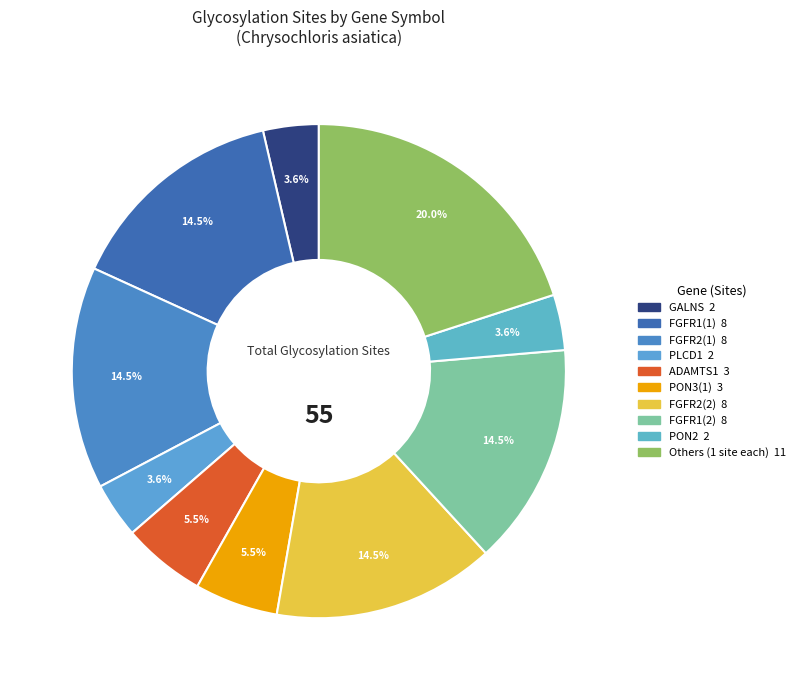

How many slices are in this pie chart?

10